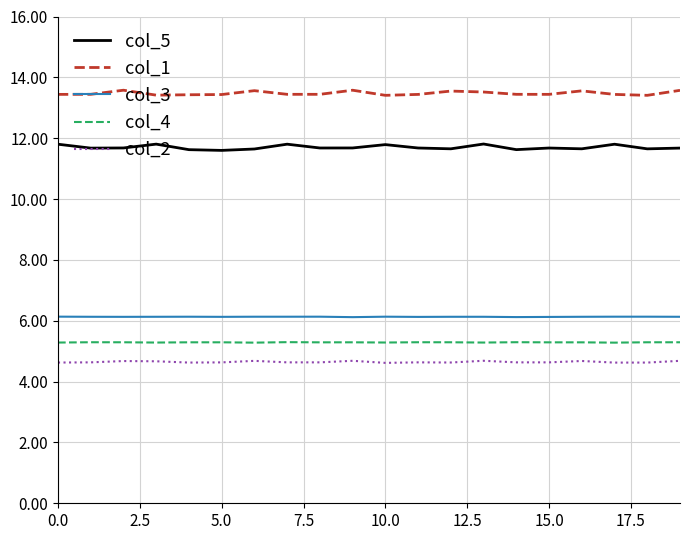

Which series has the largest total across all categories?

col_1